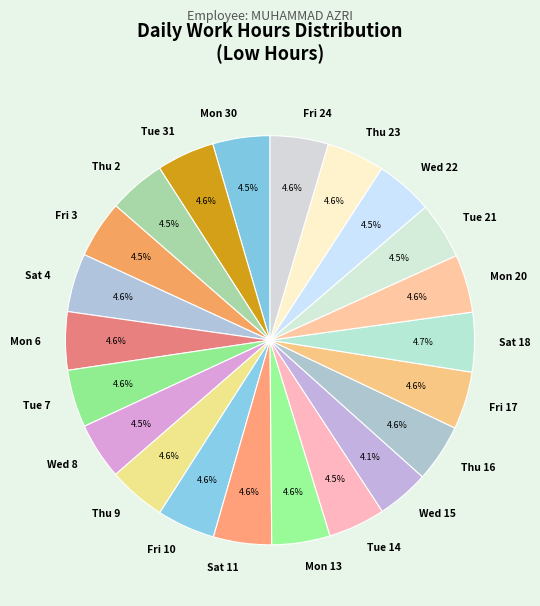

What percentage is the Sat 11 slice, to the nearest percent?

5%